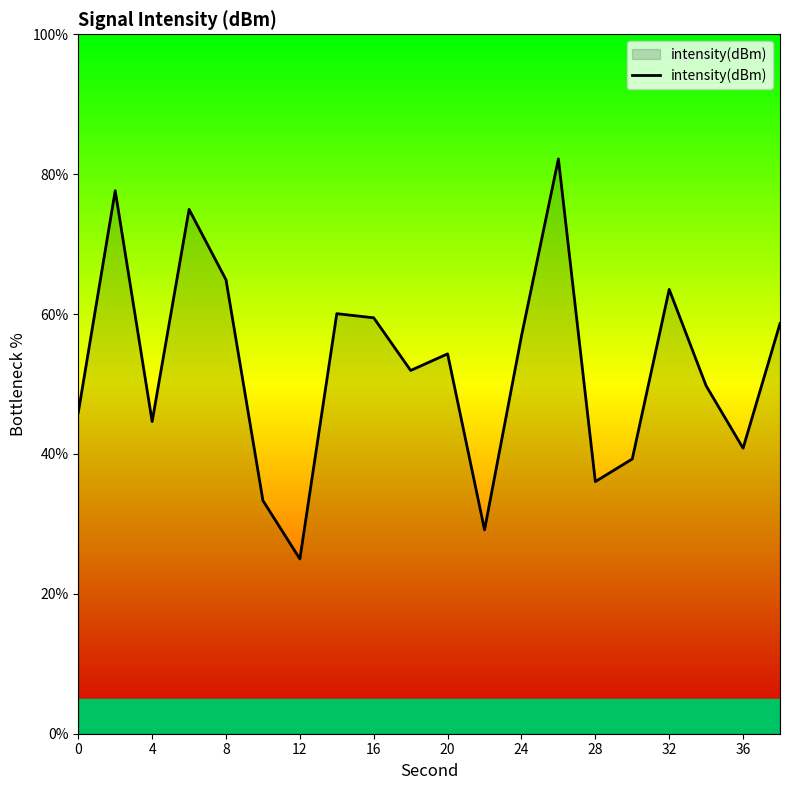

How many distinct data groups are displayed?

1